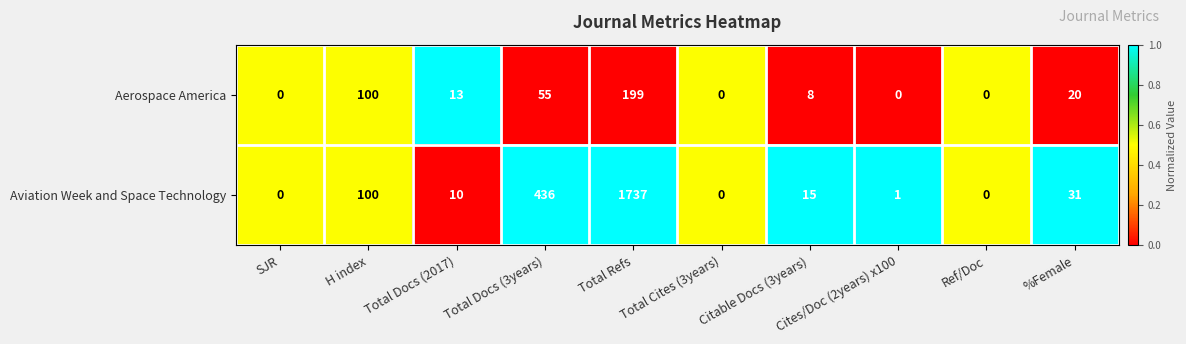

Between Total Docs (3years) and %Female, which series saw the biggest shift?

Aviation Week and Space Technology